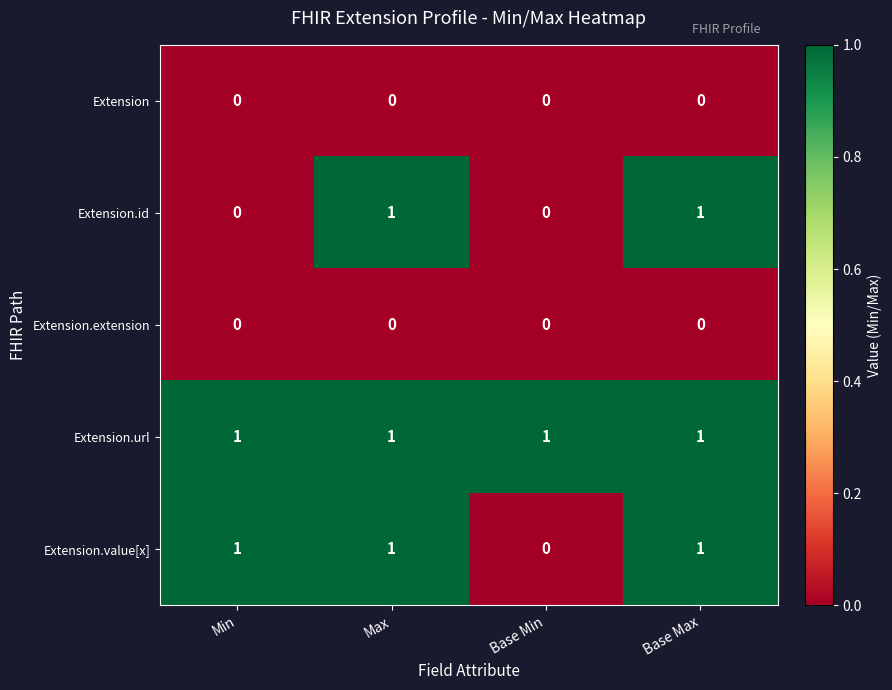

What is the sum of all Extension.value[x] values?

3